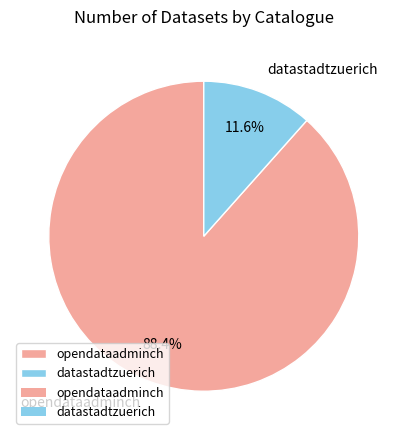

Rank the categories by value from highest to lowest.

opendataadminch, datastadtzuerich